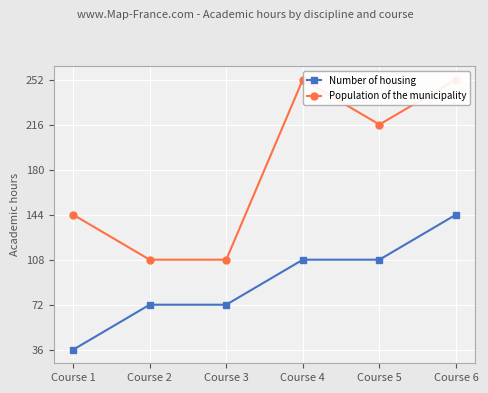

What are all the series names shown in the legend?

Number of housing, Population of the municipality